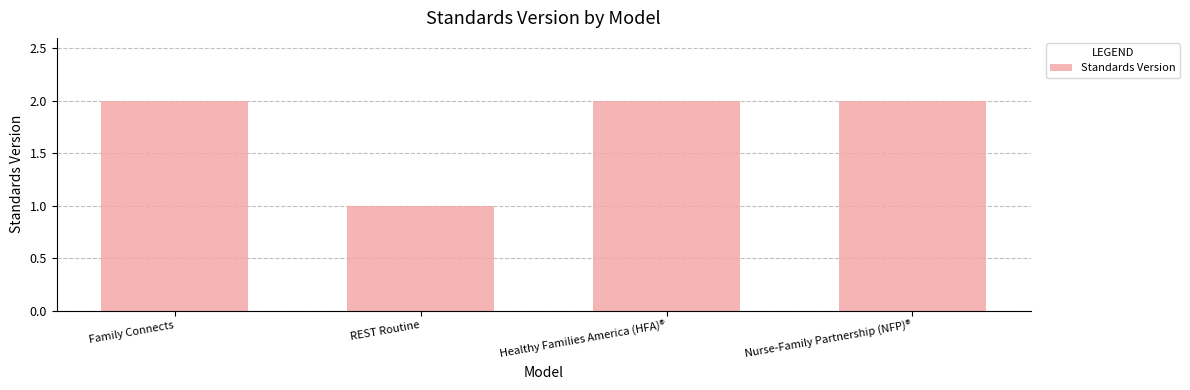

Approximately how many times larger is the value at REST Routine compared to Family Connects?

0.5